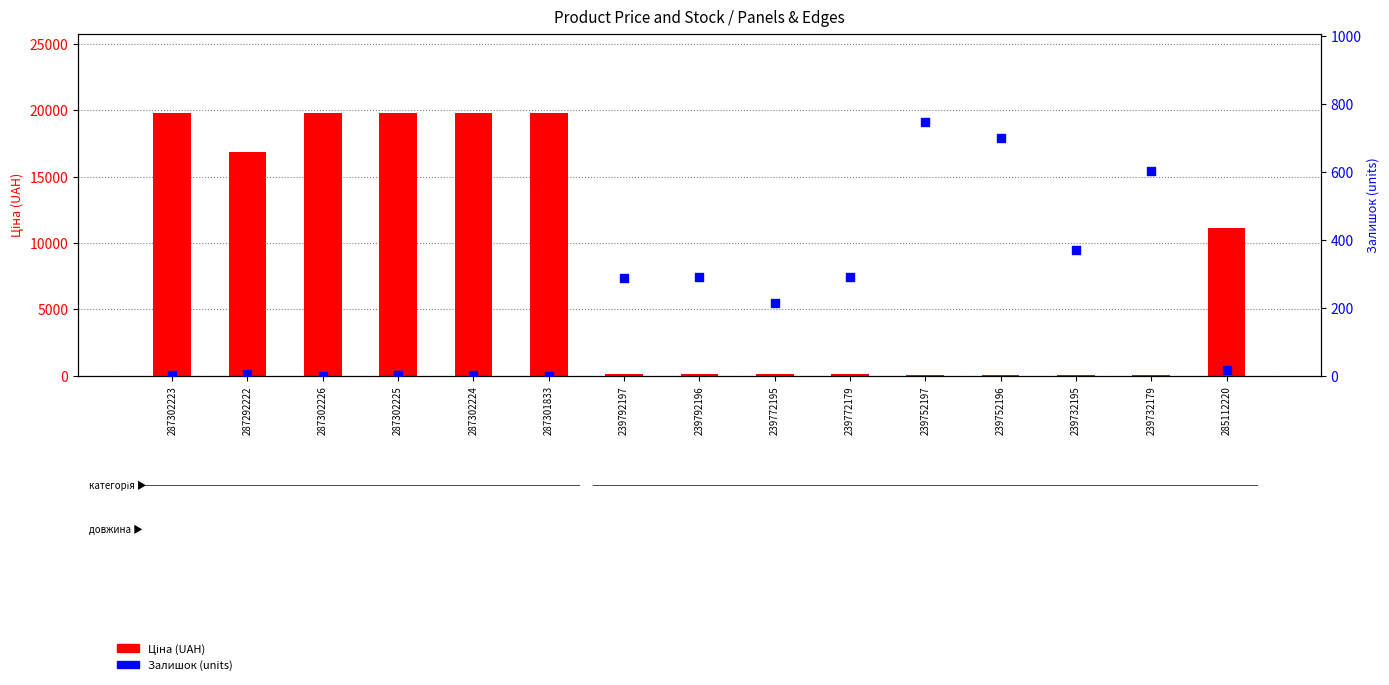

Which series has the largest Y range (max minus min)?

Ціна (UAH)